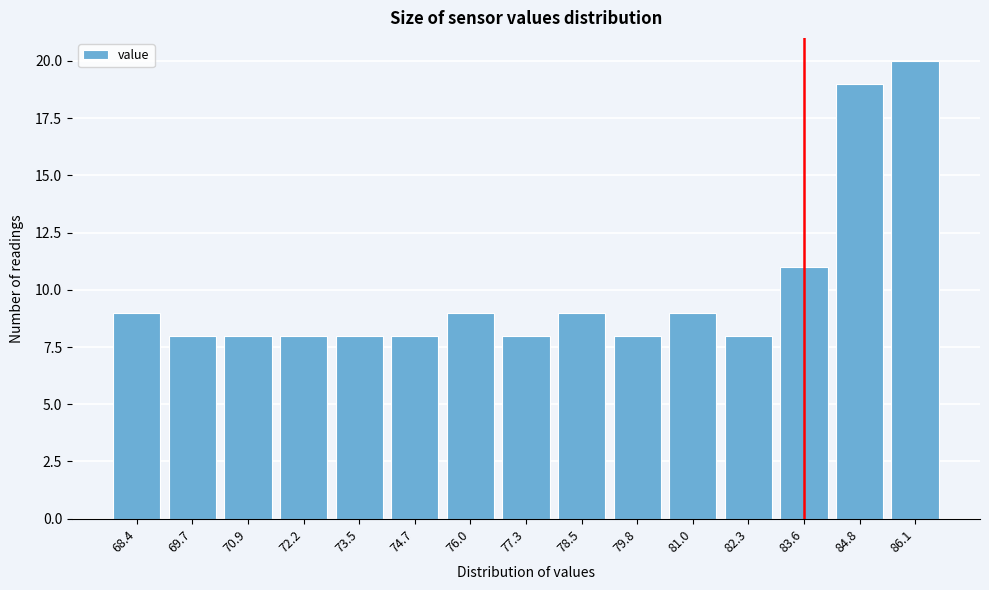

Reading left to right, transcribe all the data shown in this chart.

68.4=9	69.7=8	70.9=8	72.2=8	73.5=8	74.7=8	76.0=9	77.3=8	78.5=9	79.8=8	81.0=9	82.3=8	83.6=11	84.8=19	86.1=20